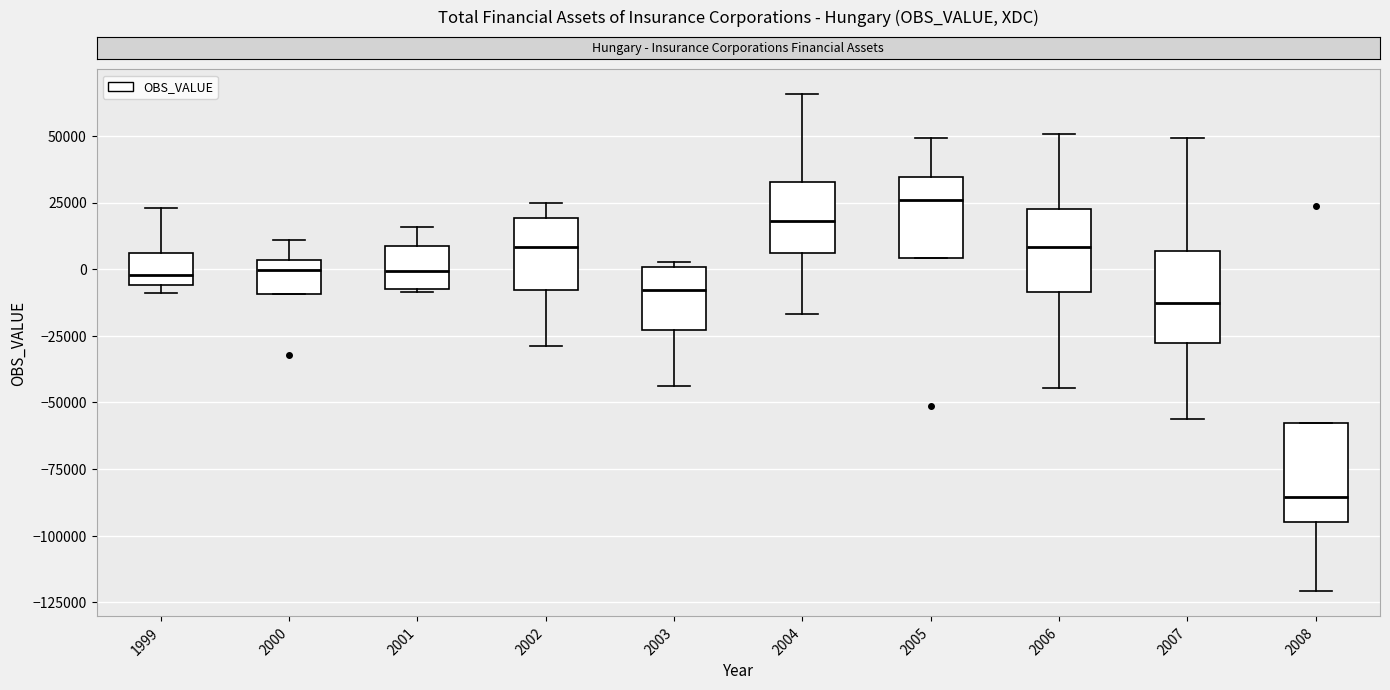

Which box has the lowest median line?

2008